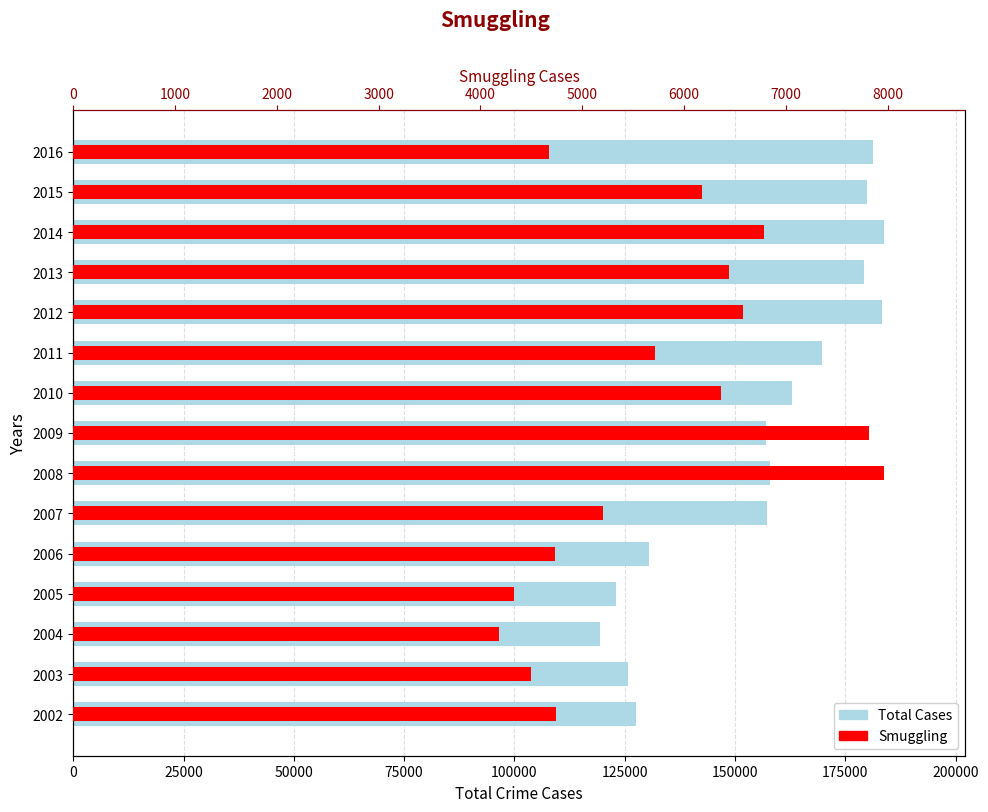

Reading left to right, what are all the values shown in this chart?

Total Cases: 127616	125639	119323	123033	130578	157200	157979	157108	162898	169667	183407	179199	183729	179880	181226
Smuggling: 4746	4499	4182	4334	4734	5202	7962	7817	6363	5714	6578	6437	6788	6179	4676